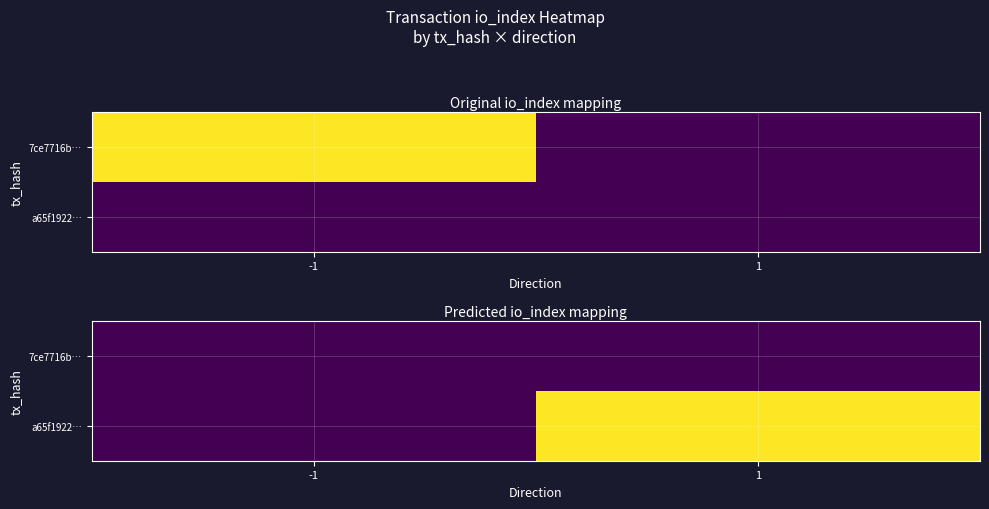

At how many categories does at least one series exceed 33?

1